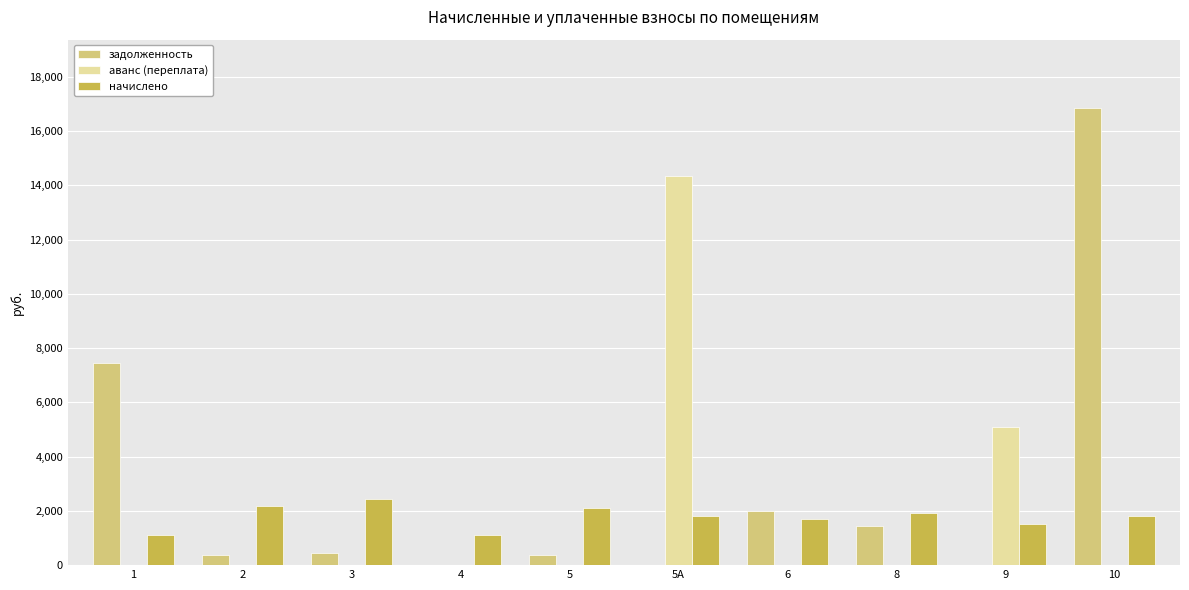

What is the highest value of the начислено series?

2439.2